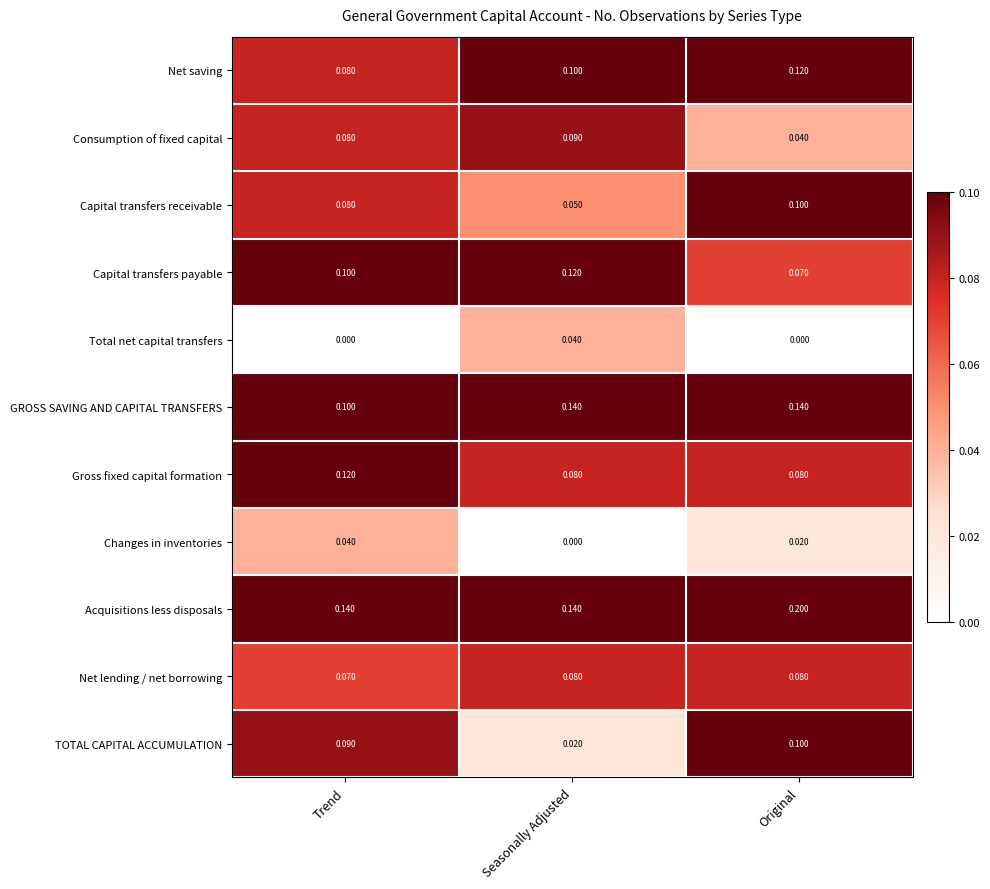

Where is GROSS SAVING AND CAPITAL TRANSFERS nearest to the value 0?

Trend